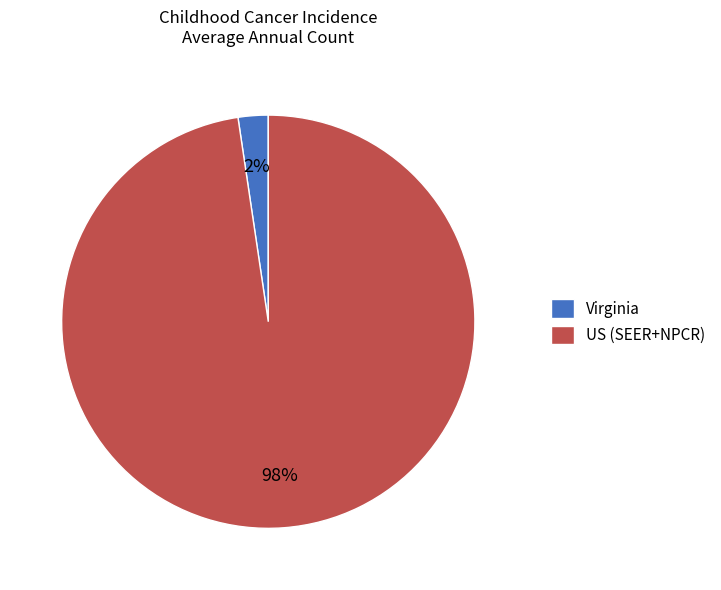

Does US (SEER+NPCR) represent more than half of the total?

Yes